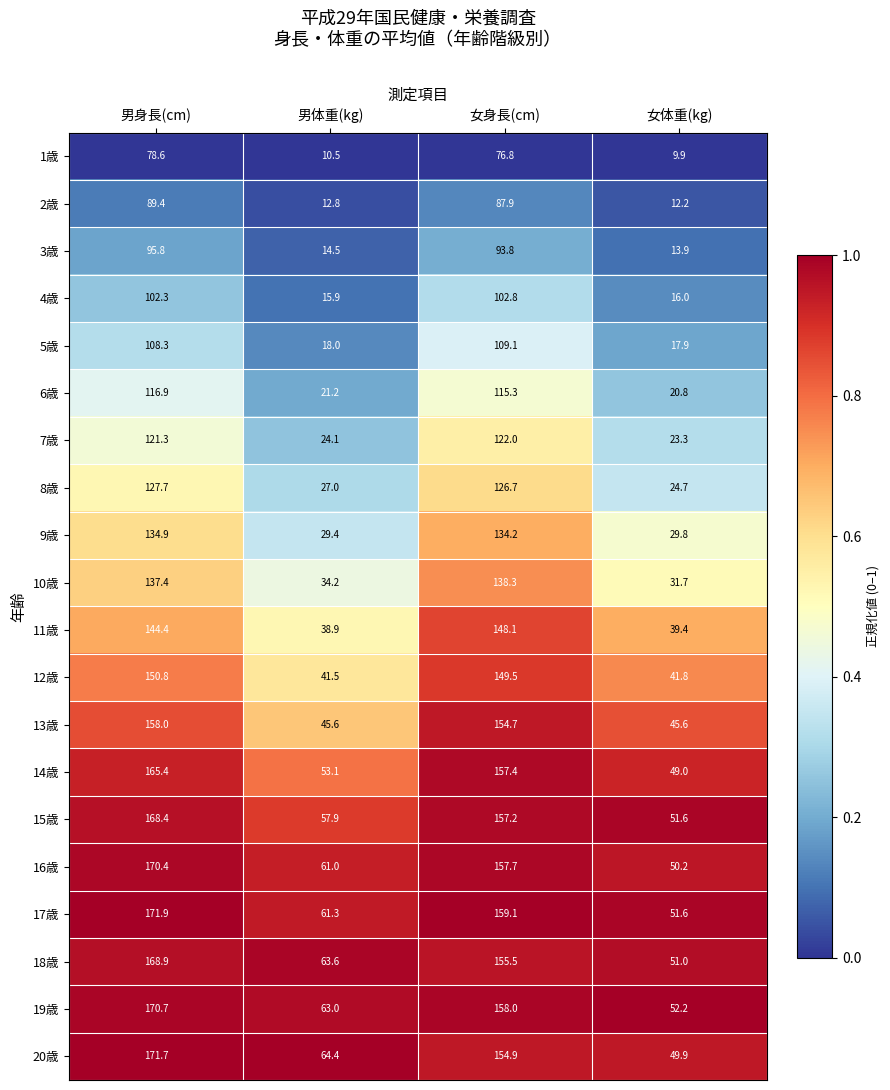

True or false: 2歳 has a value of 89.4 at 男身長(cm).

True